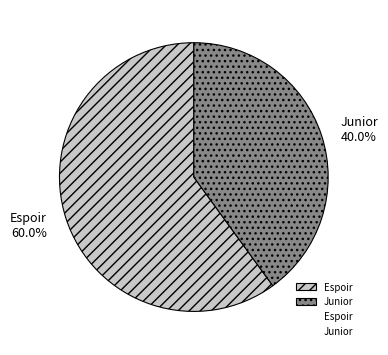

To the nearest percent, what percentage of the pie is Junior?

40%